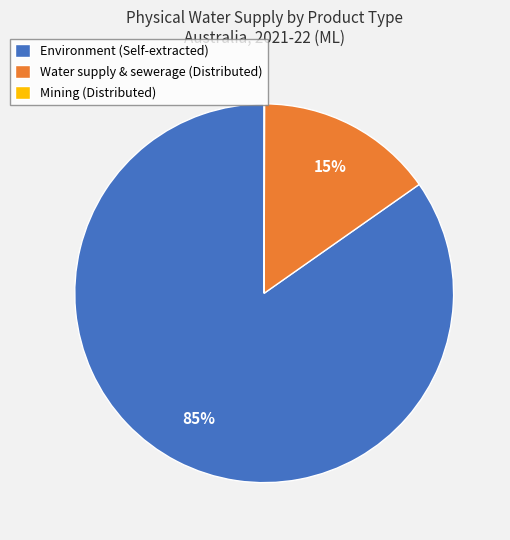

Which slice represents more than half of the pie?

Environment (Self-extracted)